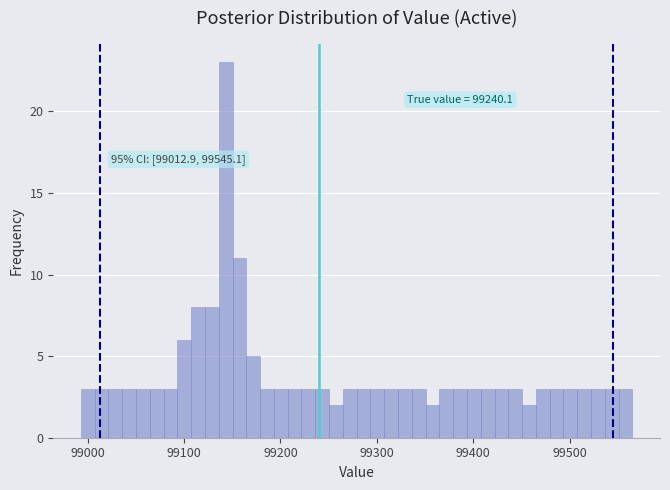

Read against the x-axis, roughly where is the centre of the tallest bar?

99140